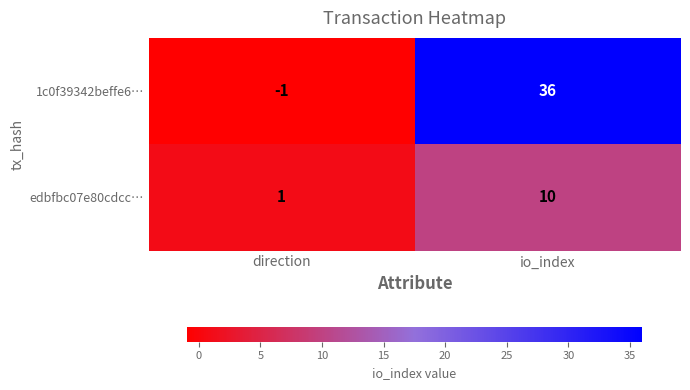

Reading right to left, what are all the values shown in this chart?

1c0f39342beffe6…: 36	-1
edbfbc07e80cdcc…: 10	1